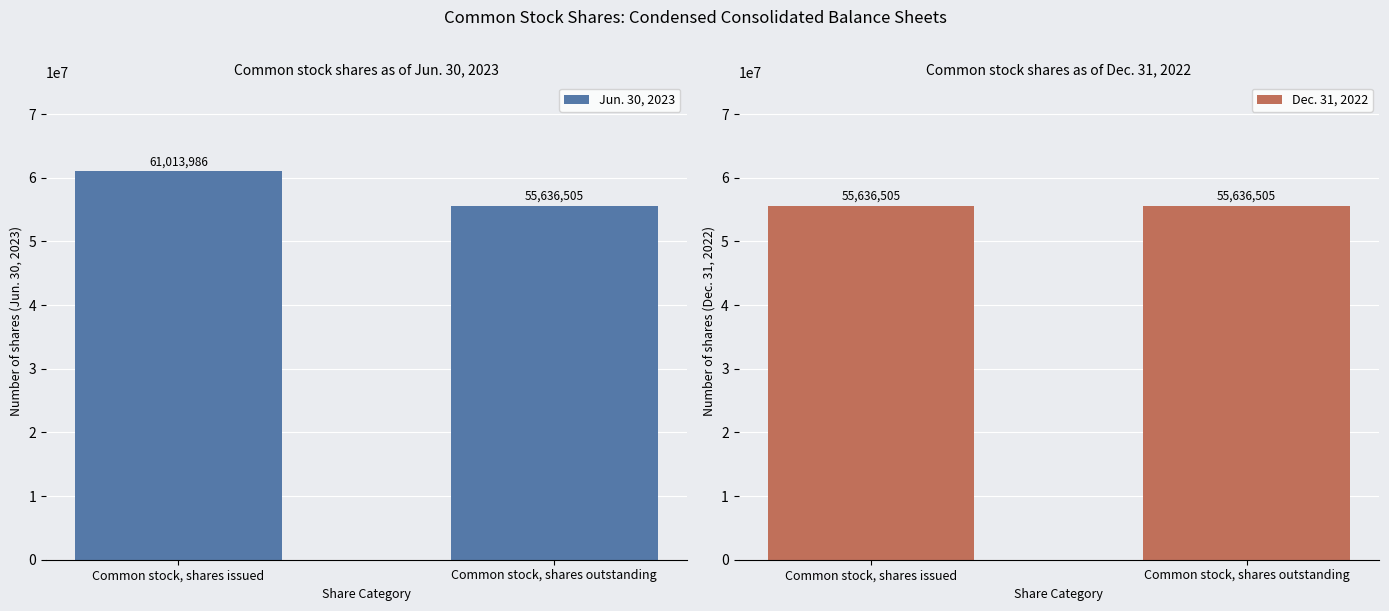

What is the difference between the maximum and minimum values in the Jun. 30, 2023 series?

5377481